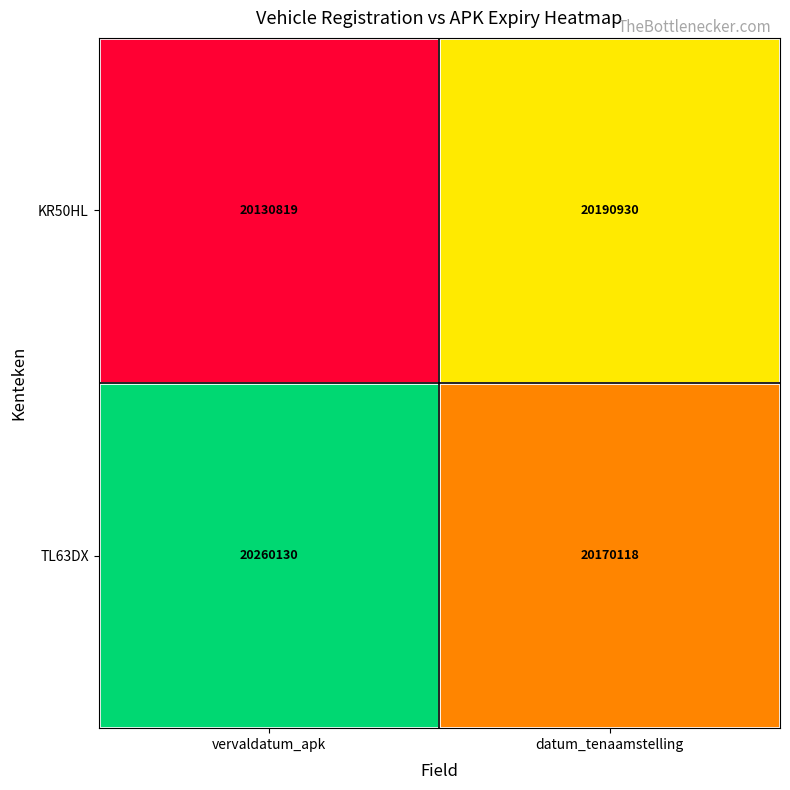

The value of TL63DX at datum_tenaamstelling is 20170118. True or false?

True